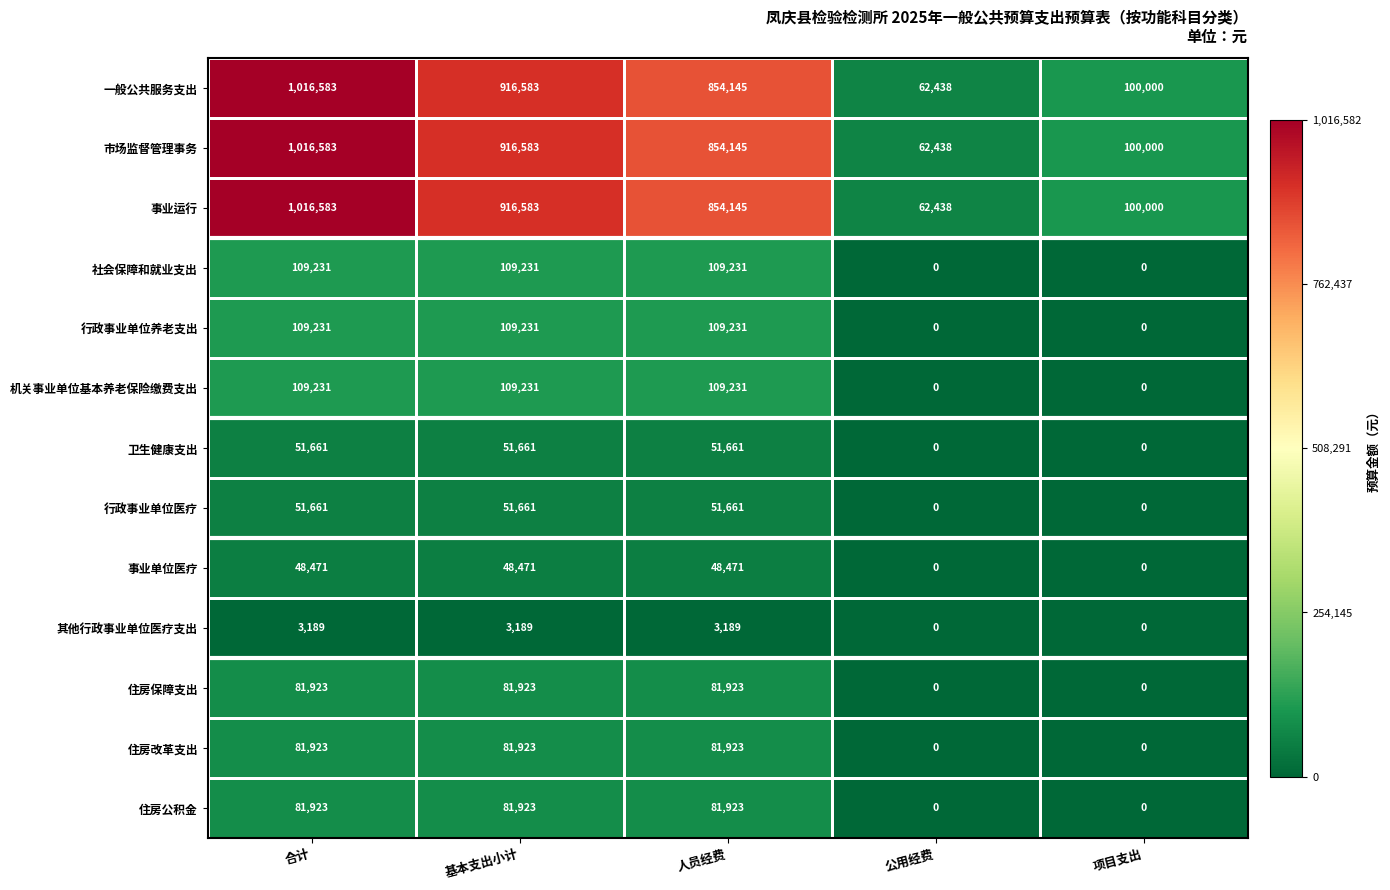

At which label does 一般公共服务支出 reach its peak?

合计